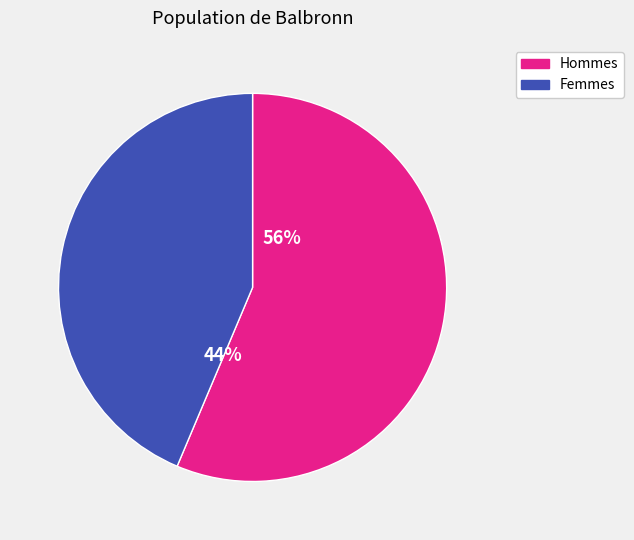

Is there a majority slice in this chart?

Yes